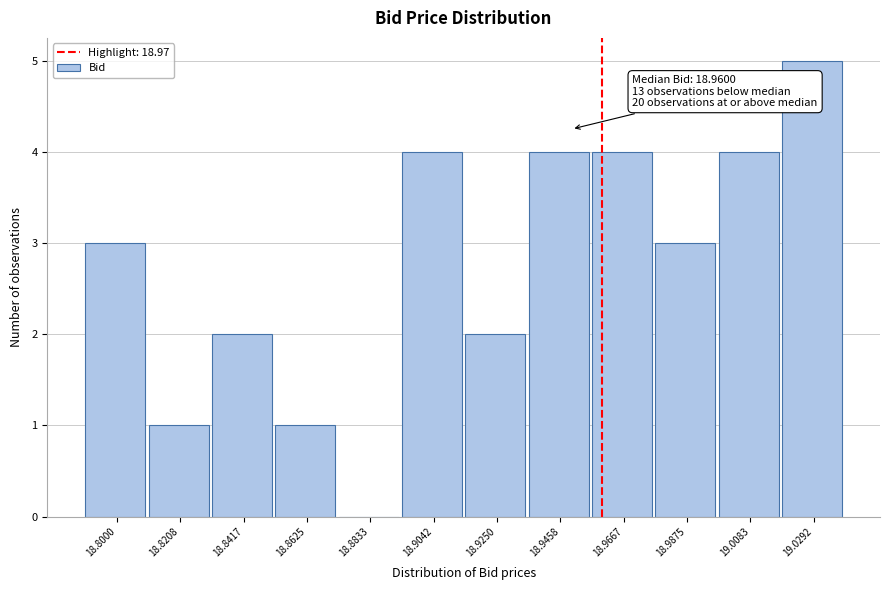

Reading left to right, extract all data points from this chart.

18.8000=3	18.8208=1	18.8417=2	18.8625=1	18.8833=0	18.9042=4	18.9250=2	18.9458=4	18.9667=4	18.9875=3	19.0083=4	19.0292=5